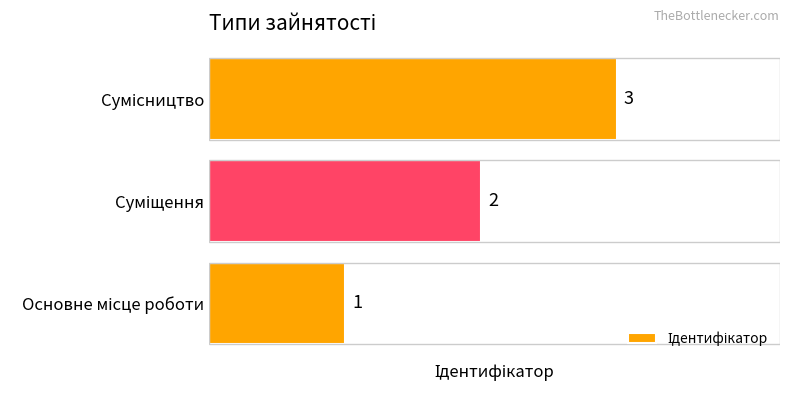

Count the number of data series in this chart.

1